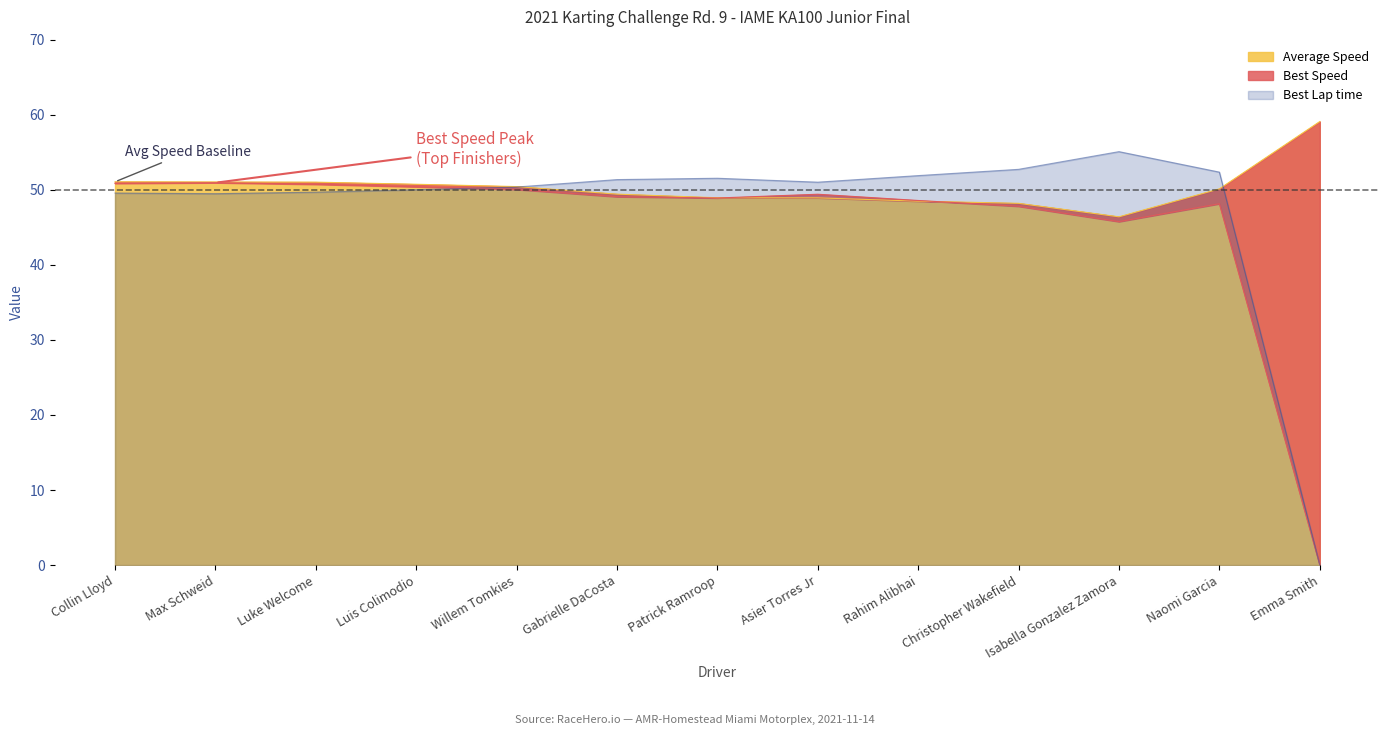

True or false: Best Lap time has a value of 51.4 at Gabrielle DaCosta.

True